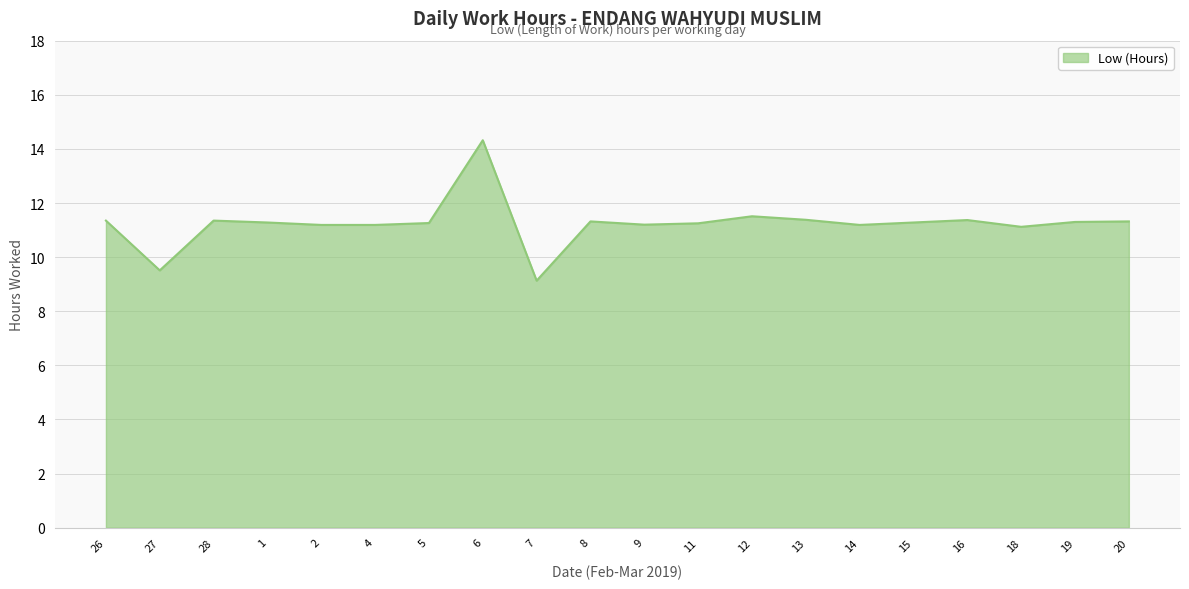

What is the ratio of the value at 12 to the value at 20?

1.0